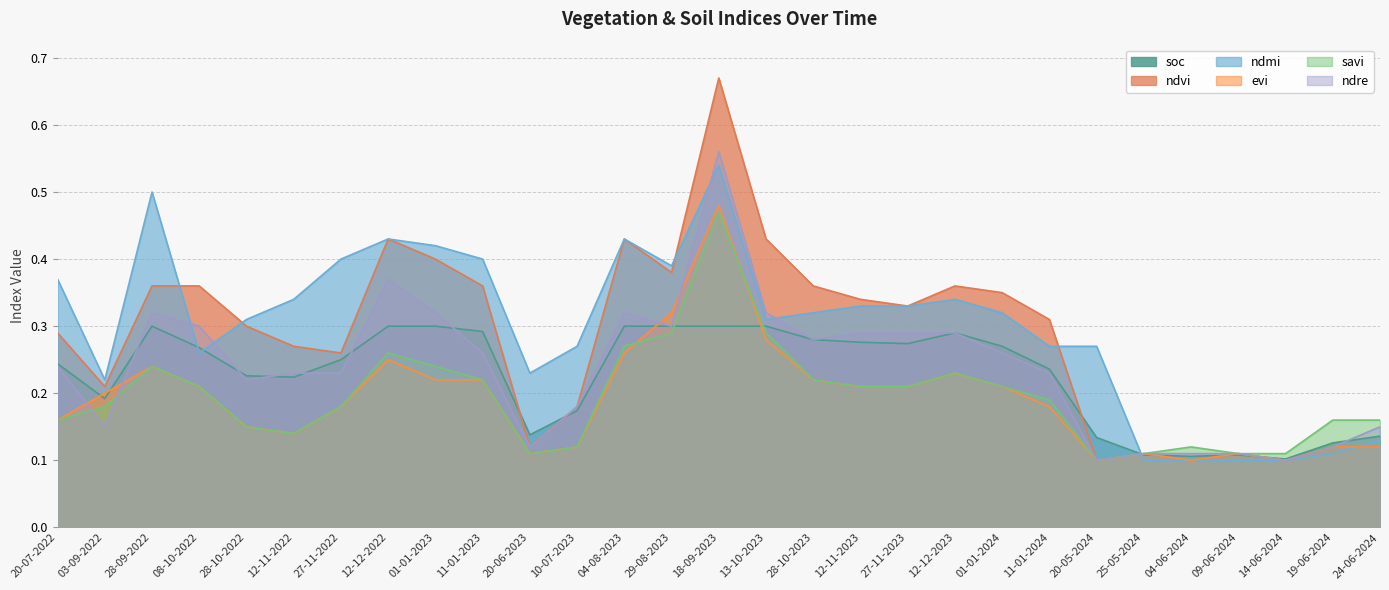

How many lines are shown in the chart?

6